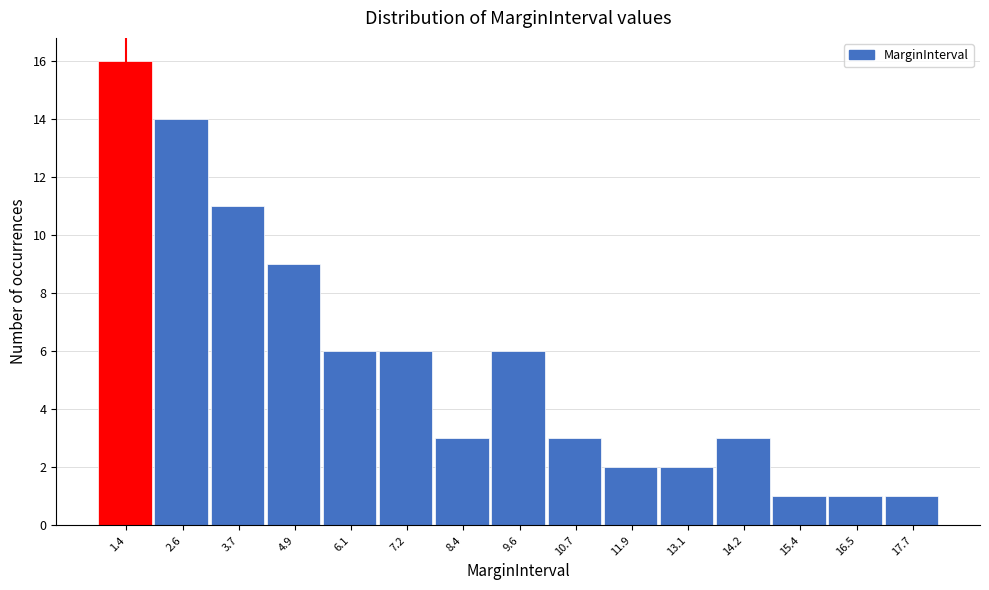

Reading left to right, what are all the values shown in this chart?

1.4=16	2.6=14	3.7=11	4.9=9	6.1=6	7.2=6	8.4=3	9.6=6	10.7=3	11.9=2	13.1=2	14.2=3	15.4=1	16.5=1	17.7=1